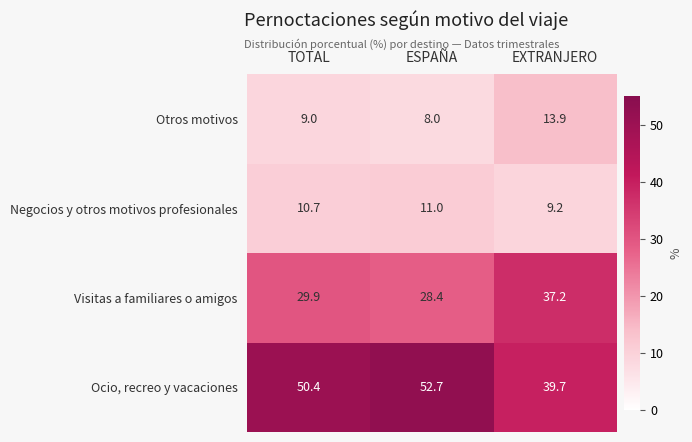

Which series has the largest range (max minus min)?

Ocio, recreo y vacaciones